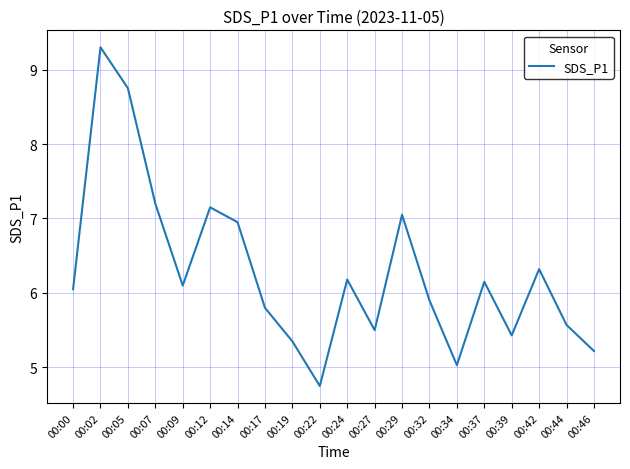

What is the sum of all values?

125.8